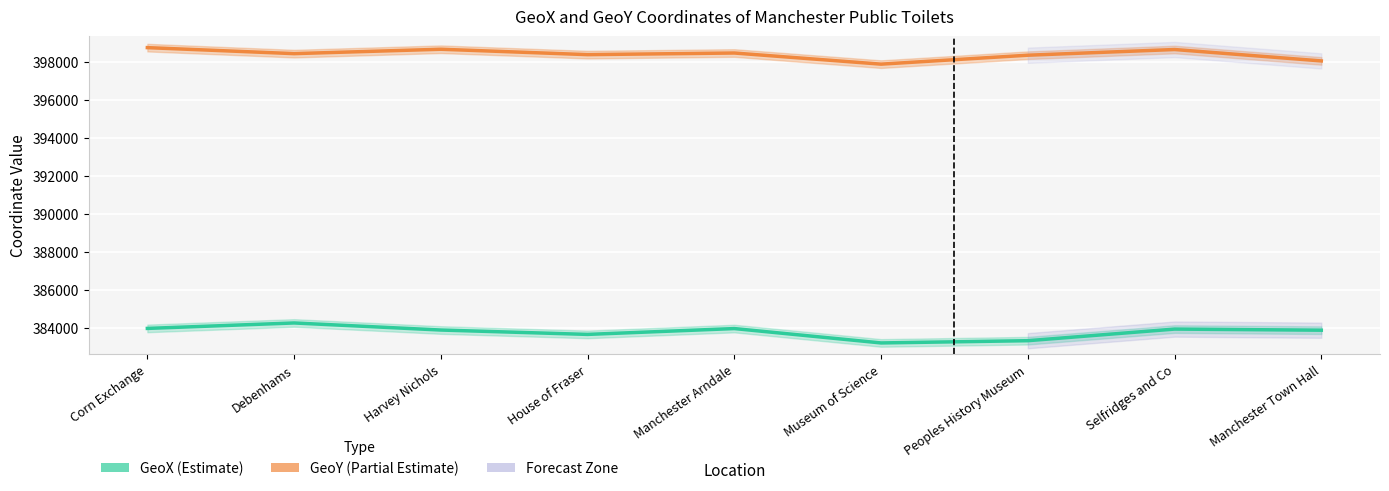

True or false: GeoY and GeoX cross at least once.

False